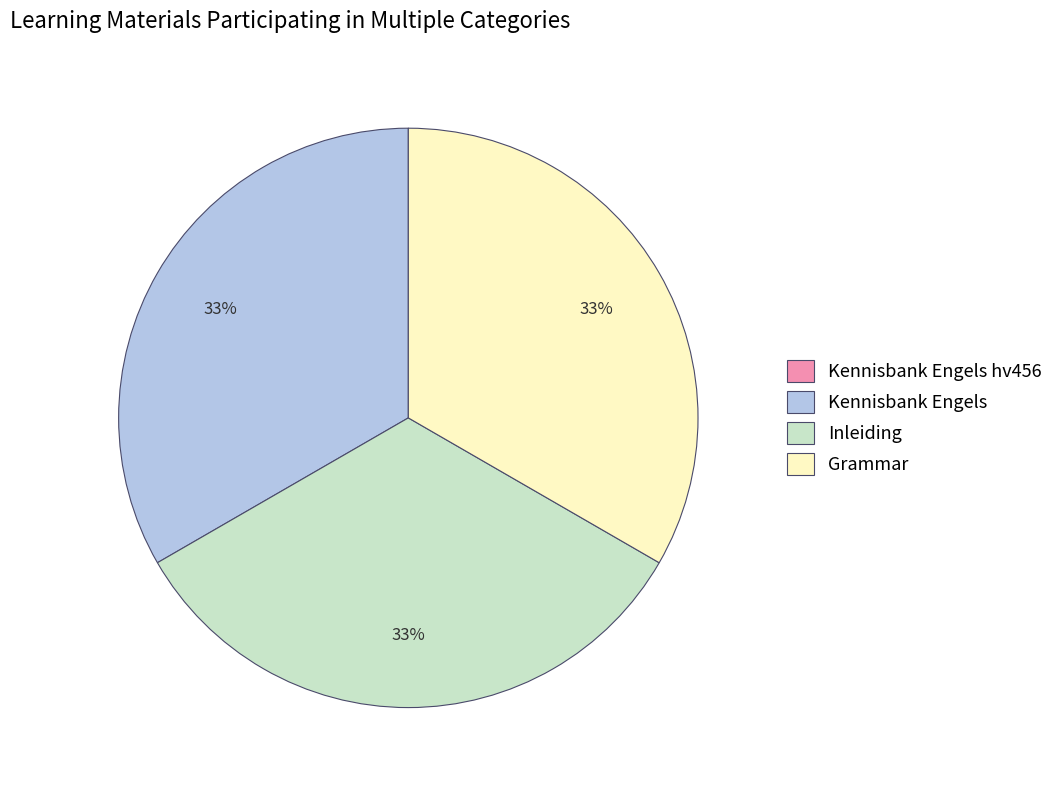

What percentage is the Grammar slice, to the nearest percent?

33%